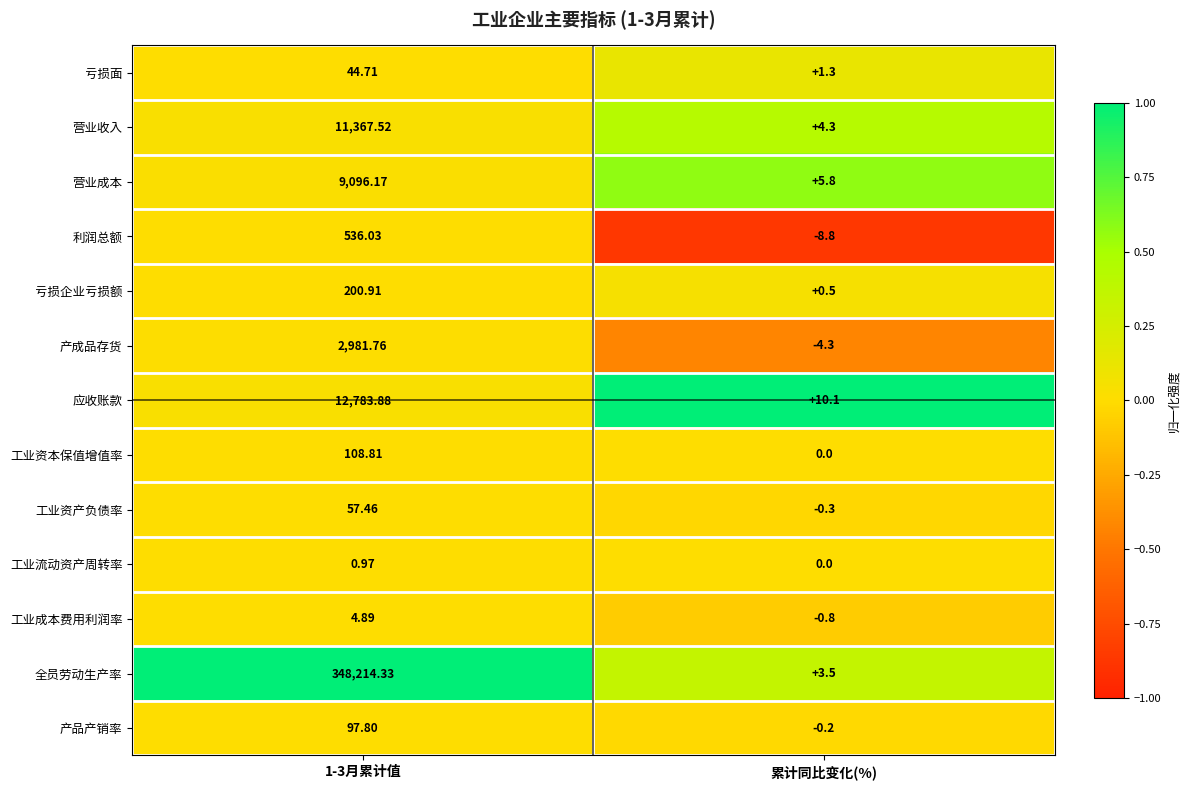

Where is 全员劳动生产率 nearest to the value 174108?

累计同比变化(%)